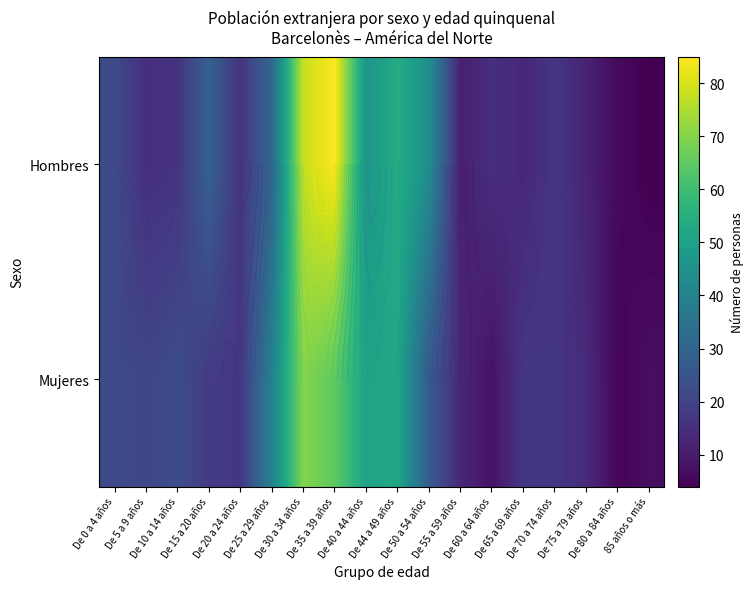

Count the number of data series in this chart.

2